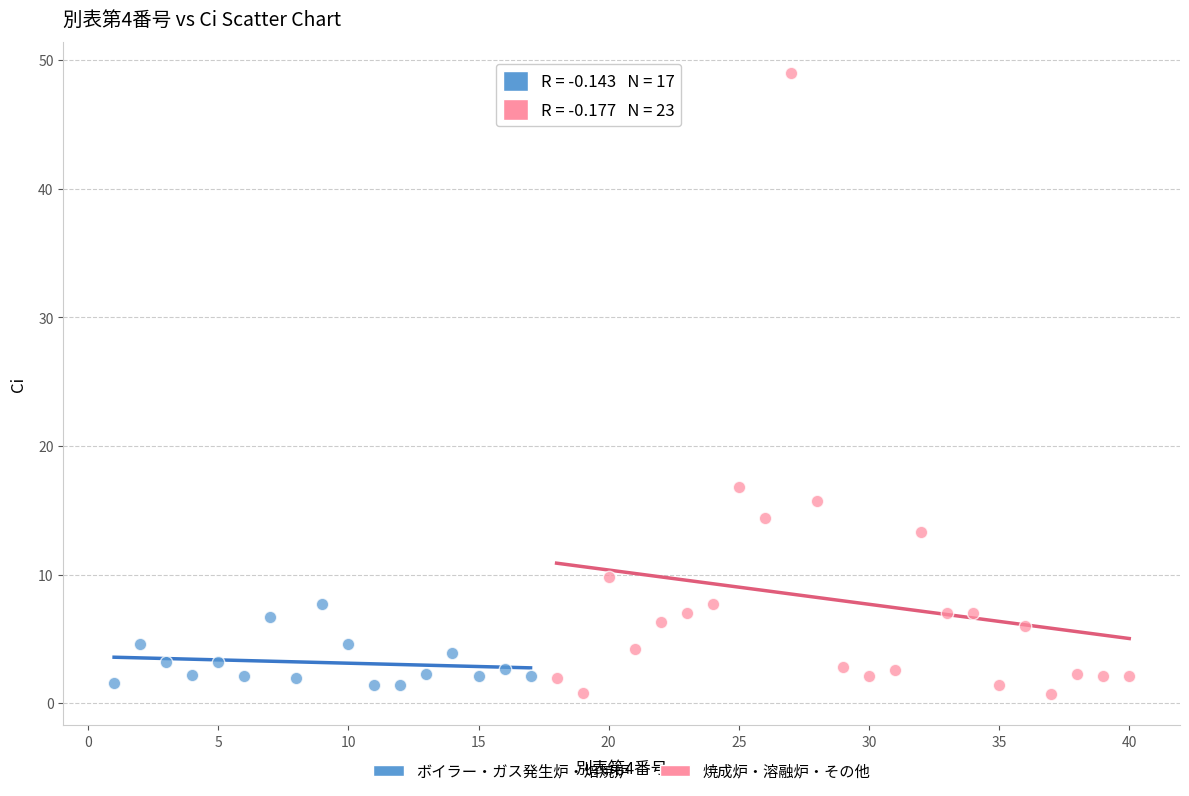

Which series has the largest Y range (max minus min)?

焼成炉・溶融炉・その他